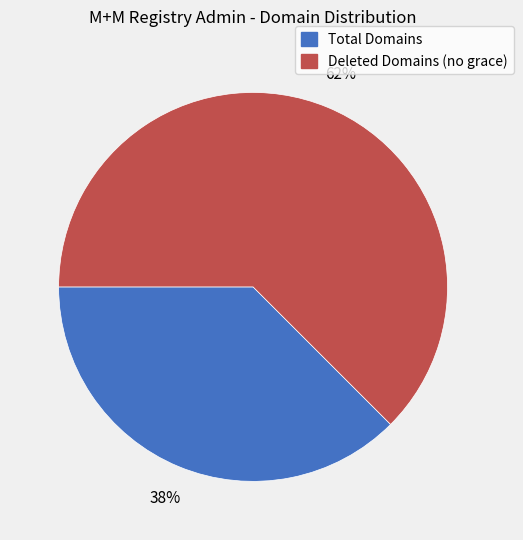

Do Deleted Domains (no grace) and Total Domains together represent more than half of the pie?

Yes